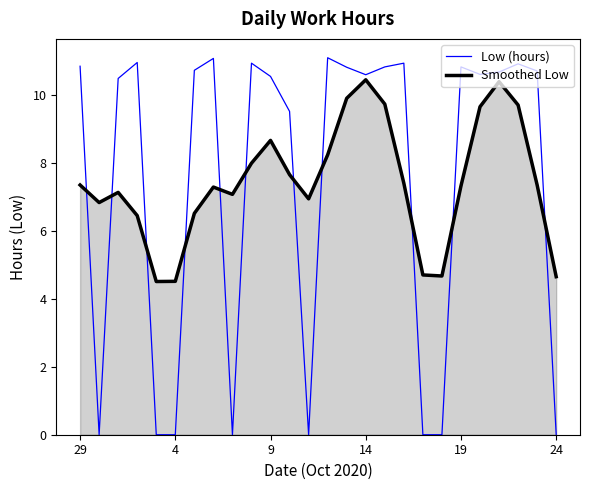

Rank the series by their maximum value, from lowest to highest.

Smoothed Low, Low (hours)